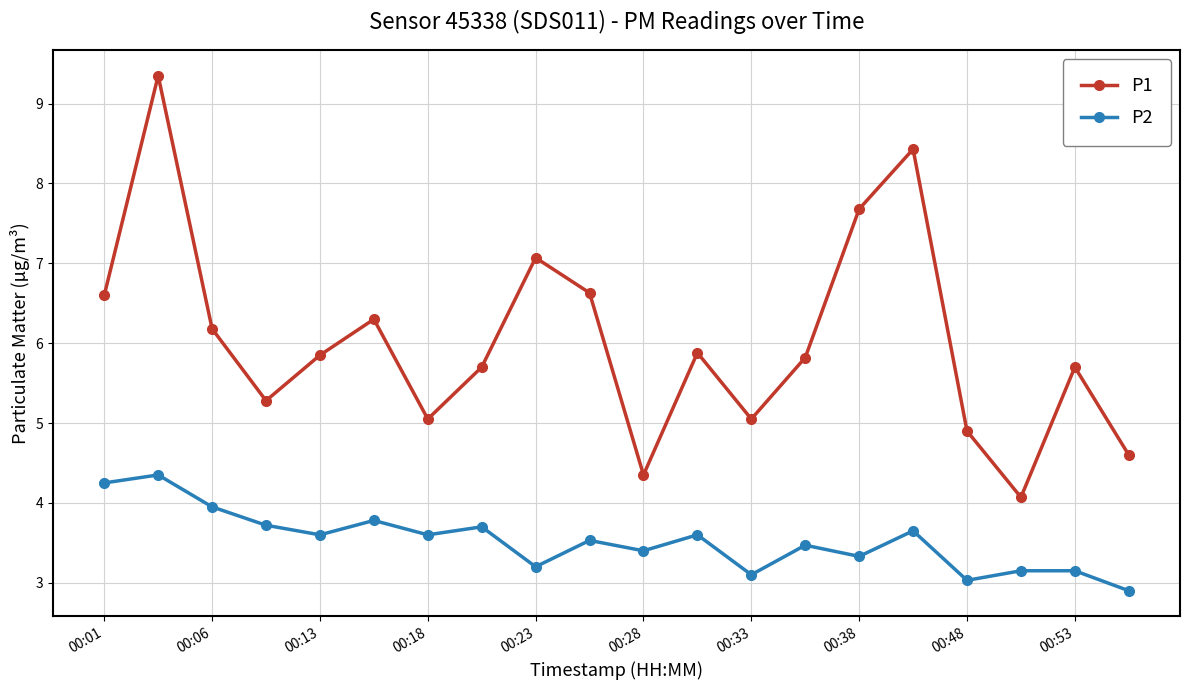

What is the average value of the P2 series?

3.5